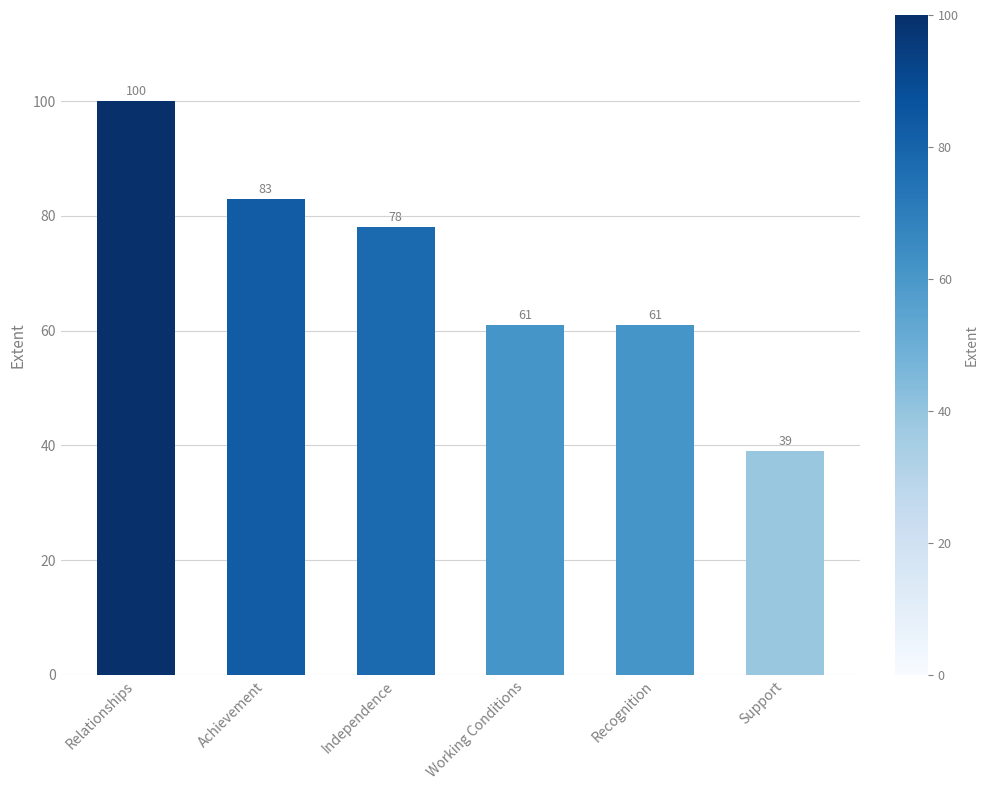

What is the minimum value shown in the chart?

39